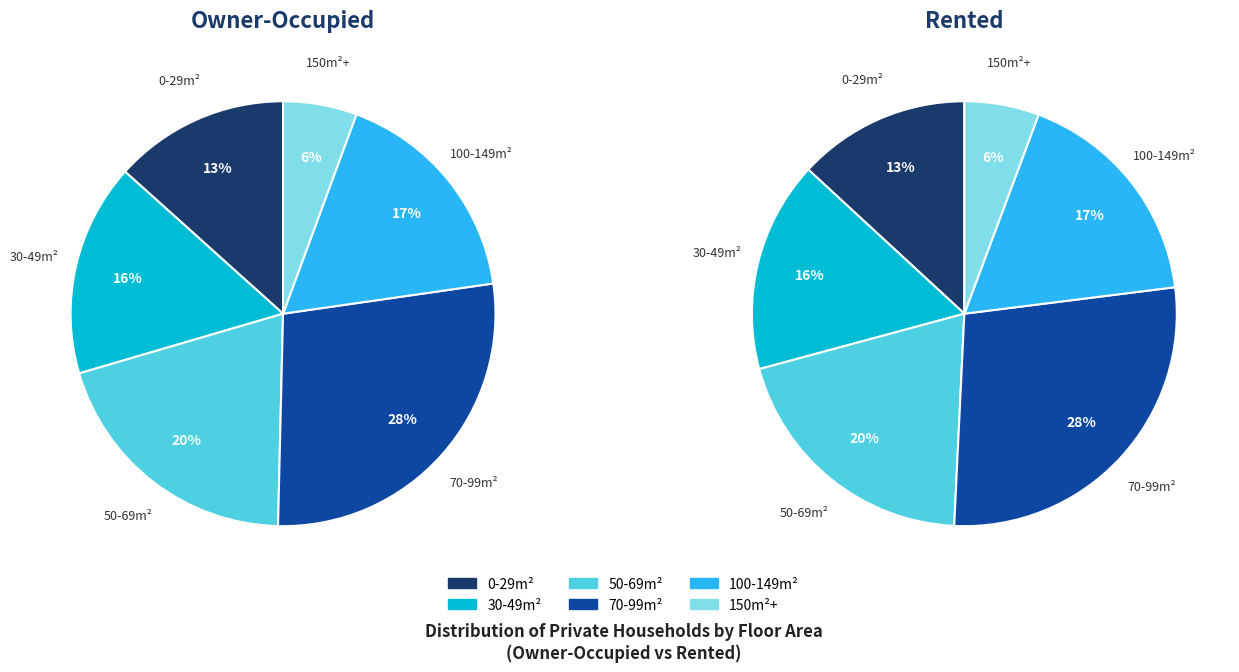

The 30-49m2 slice represents 16% of the pie. True or false?

True